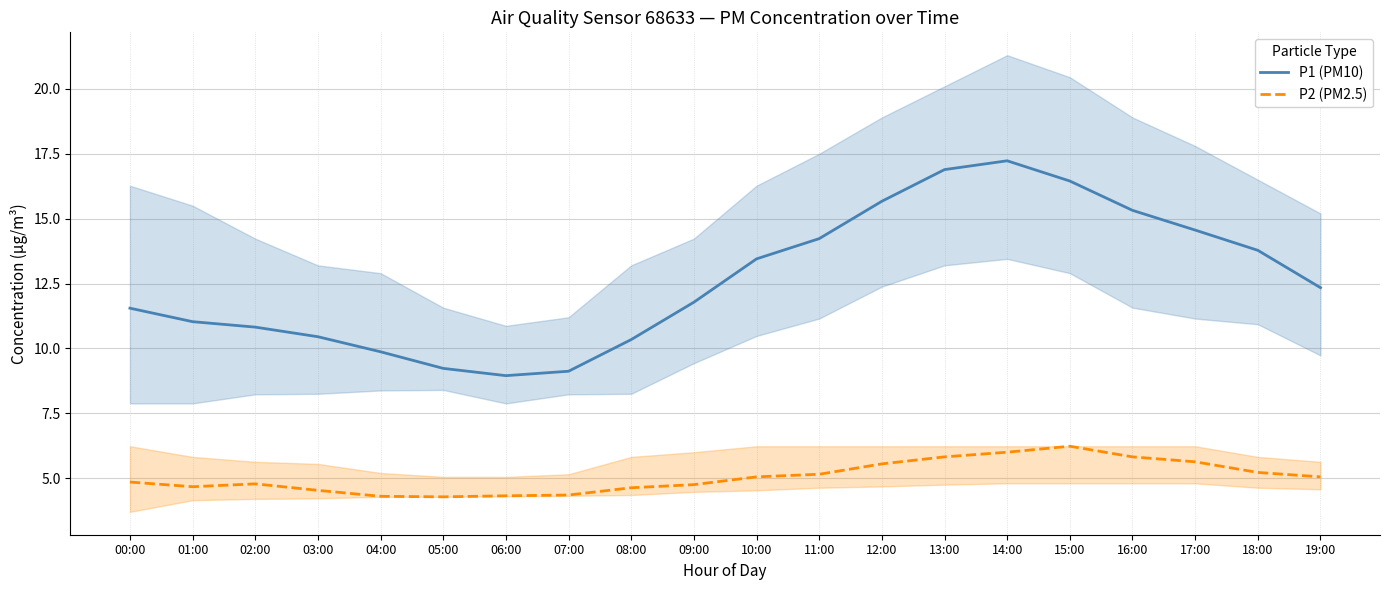

At 13:00, list the series in order from smallest to largest.

P2 (PM2.5), P1 (PM10)